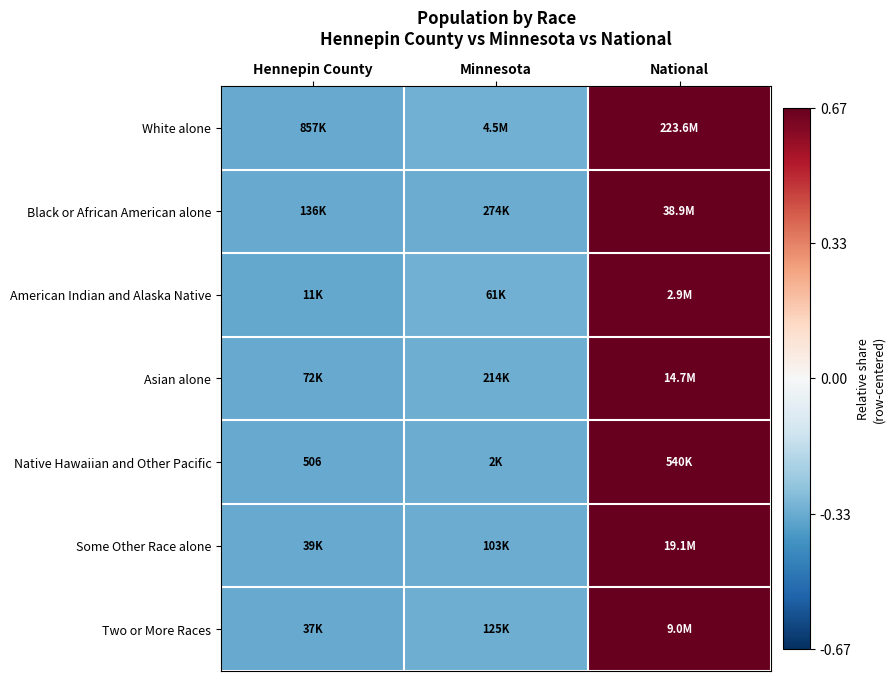

Is the value of Native Hawaiian and Other Pacific at Minnesota greater than the value of Two or More Races at National?

No